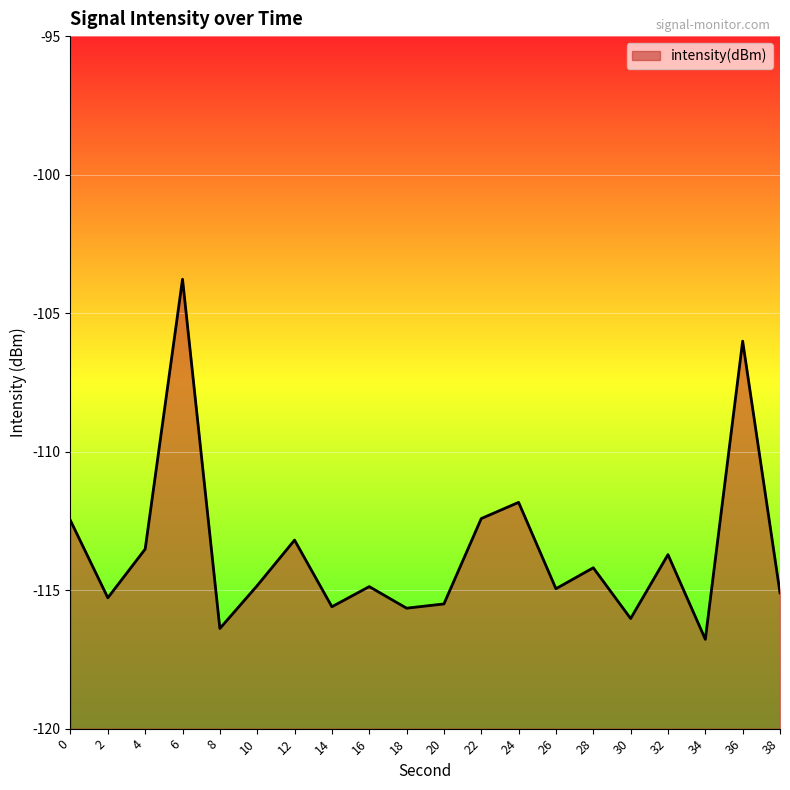

Rank the categories by value from highest to lowest.

6, 36, 24, 22, 0, 12, 4, 32, 28, 10, 16, 26, 38, 2, 20, 14, 18, 30, 8, 34